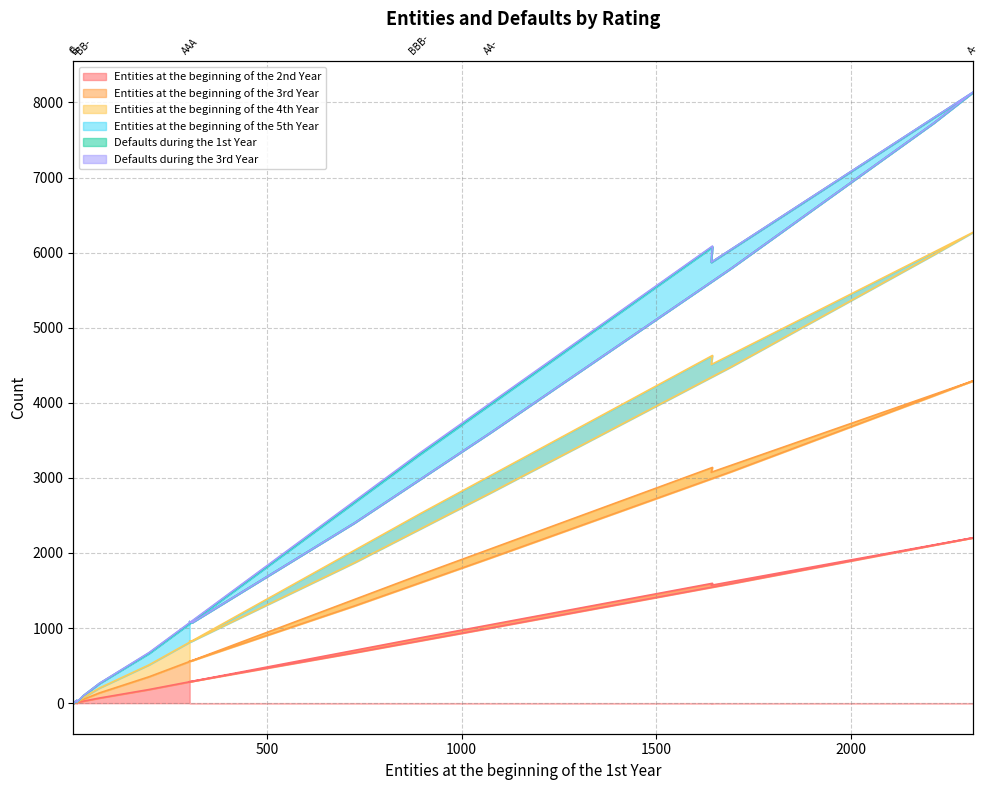

True or false: Entities at the beginning of the 3rd Year and Entities at the beginning of the 5th Year cross at least once.

False